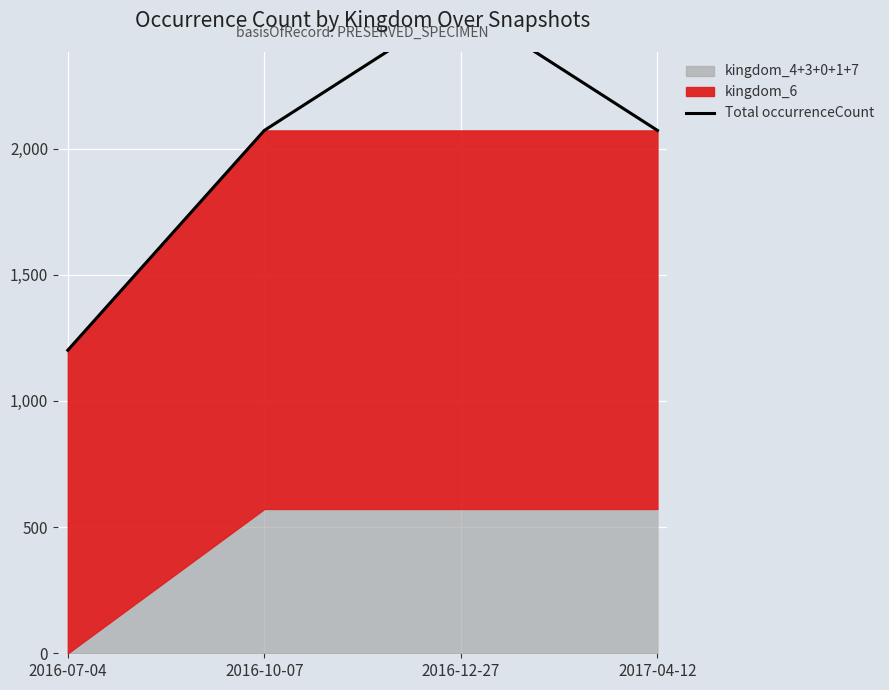

Count the values in the range 2072 to 2572.

3